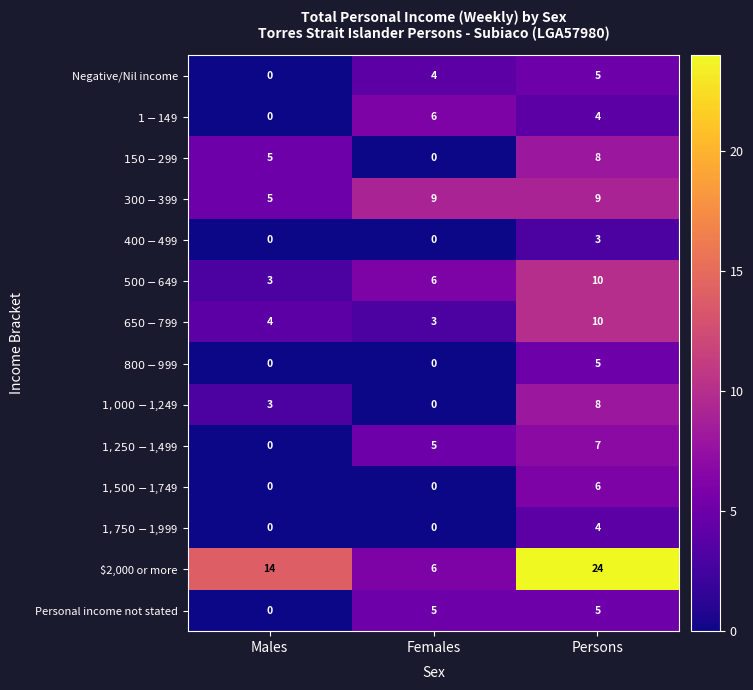

The value of Personal income not stated at Females is 3. True or false?

False